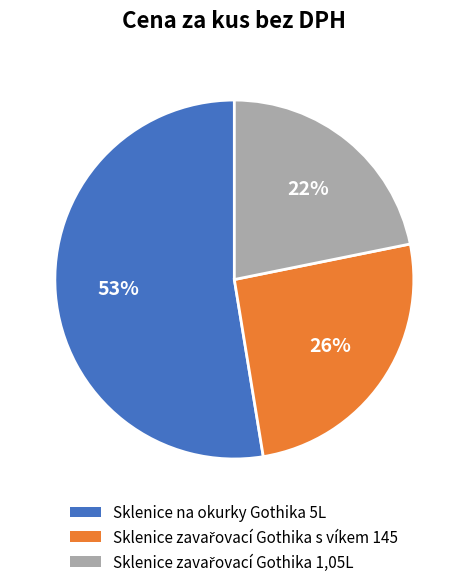

What is the largest slice in the pie chart?

Sklenice na okurky Gothika 5L